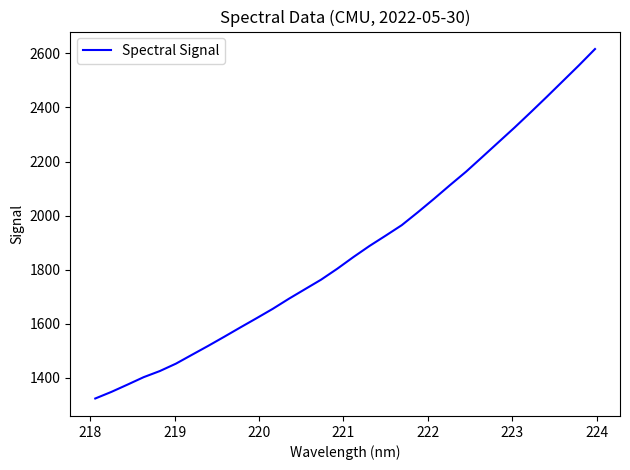

What is the difference between the maximum and minimum values?

1292.1